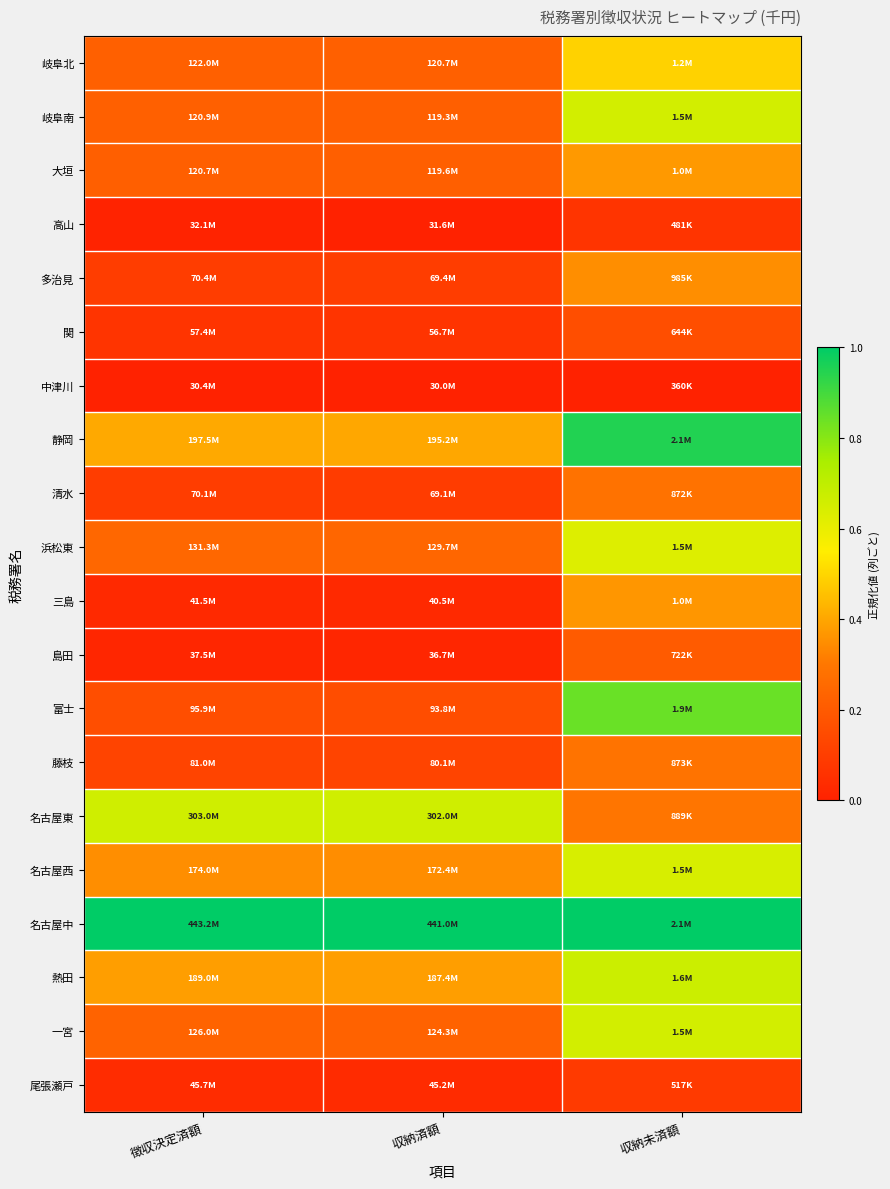

At 徴収決定済額, list the series in order from smallest to largest.

中津川, 高山, 島田, 三島, 尾張瀬戸, 関, 清水, 多治見, 藤枝, 富士, 大垣, 岐阜南, 岐阜北, 一宮, 浜松東, 名古屋西, 熱田, 静岡, 名古屋東, 名古屋中